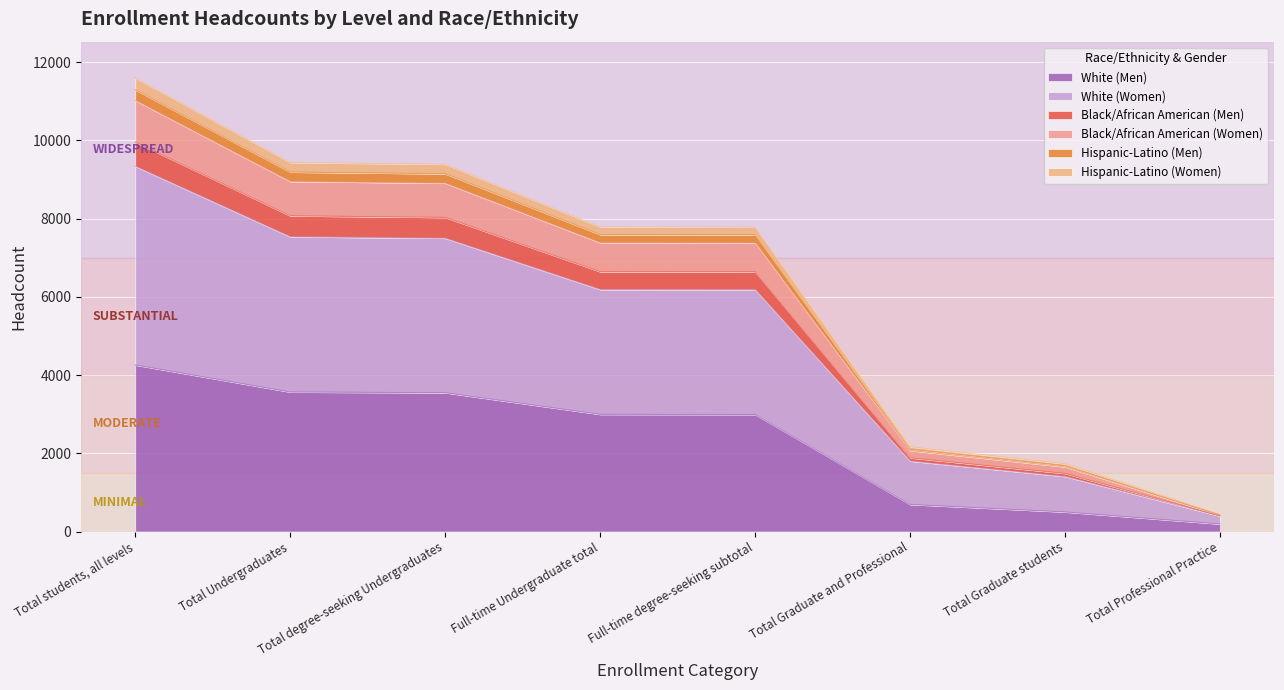

True or false: White (Women) has more than 1 points higher than both neighbors.

False